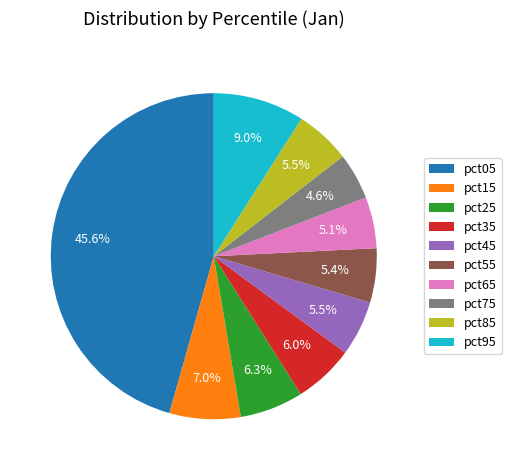

How many slices are in this pie chart?

10